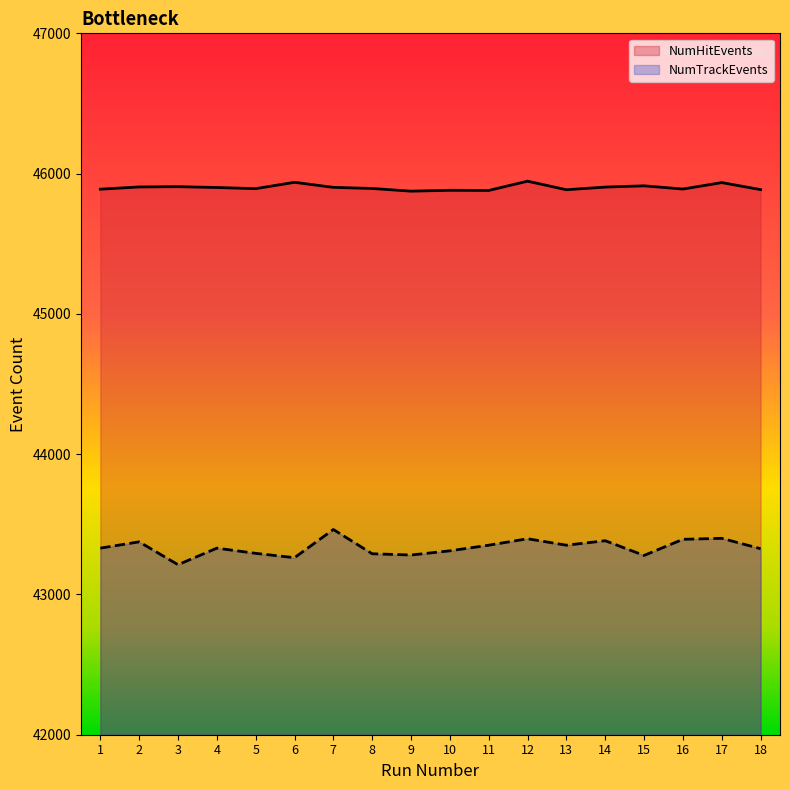

Which label corresponds to the smallest value in the chart?

3